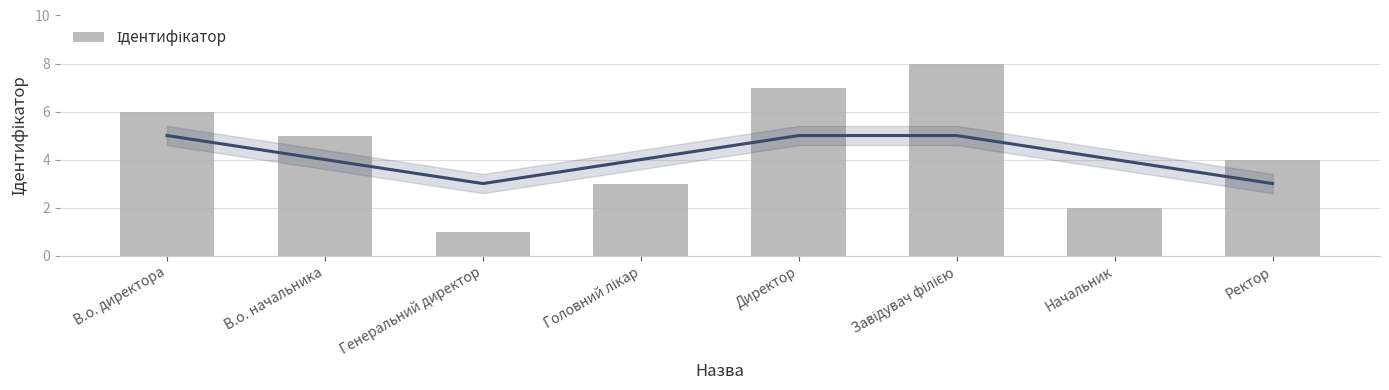

What is the value of the 8th bar from the left?

4